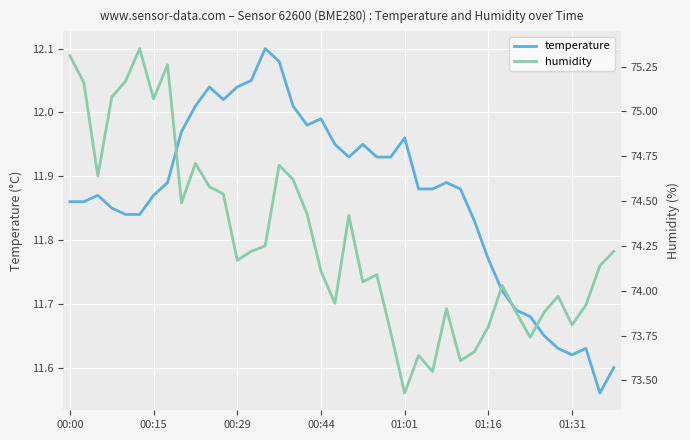

Which series has the widest spread of values?

humidity